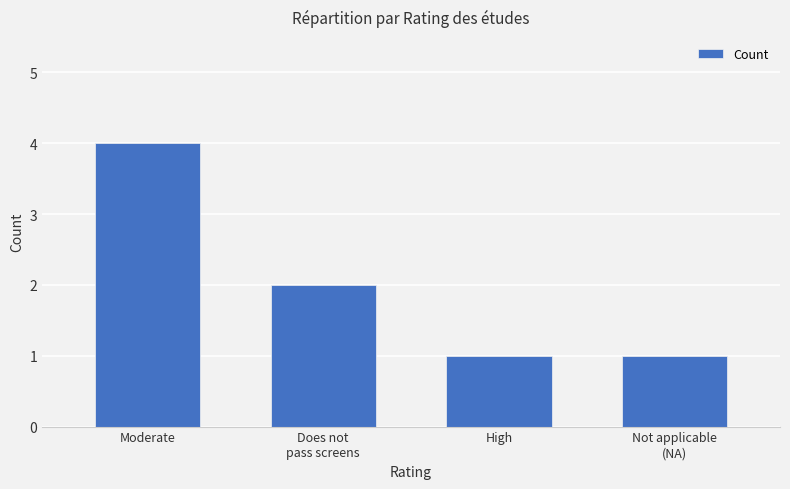

How many bars are there in total?

4